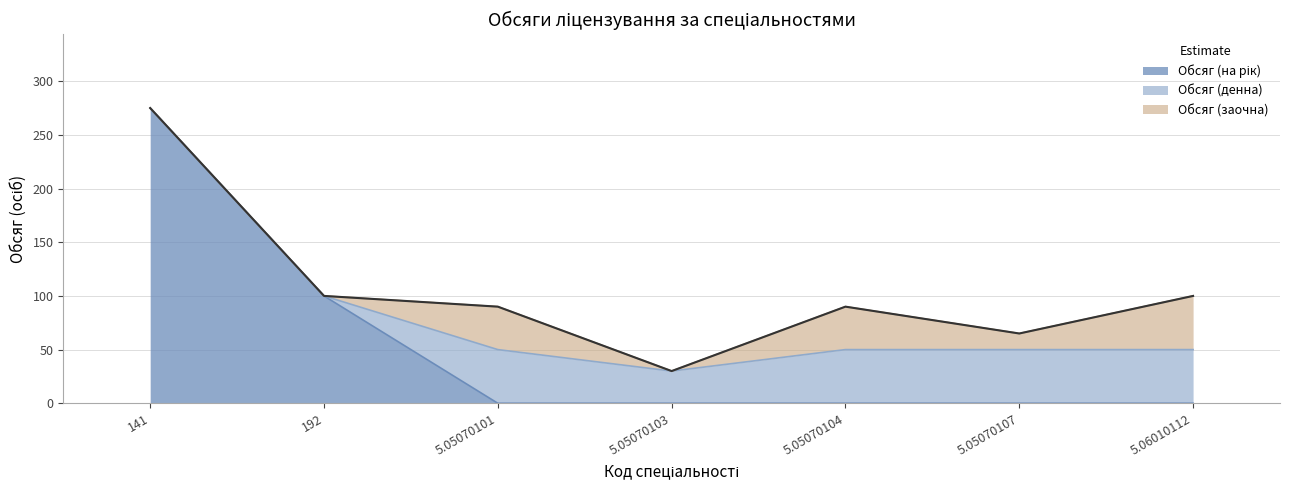

What is the label of the 3rd point from the right?

5.05070104